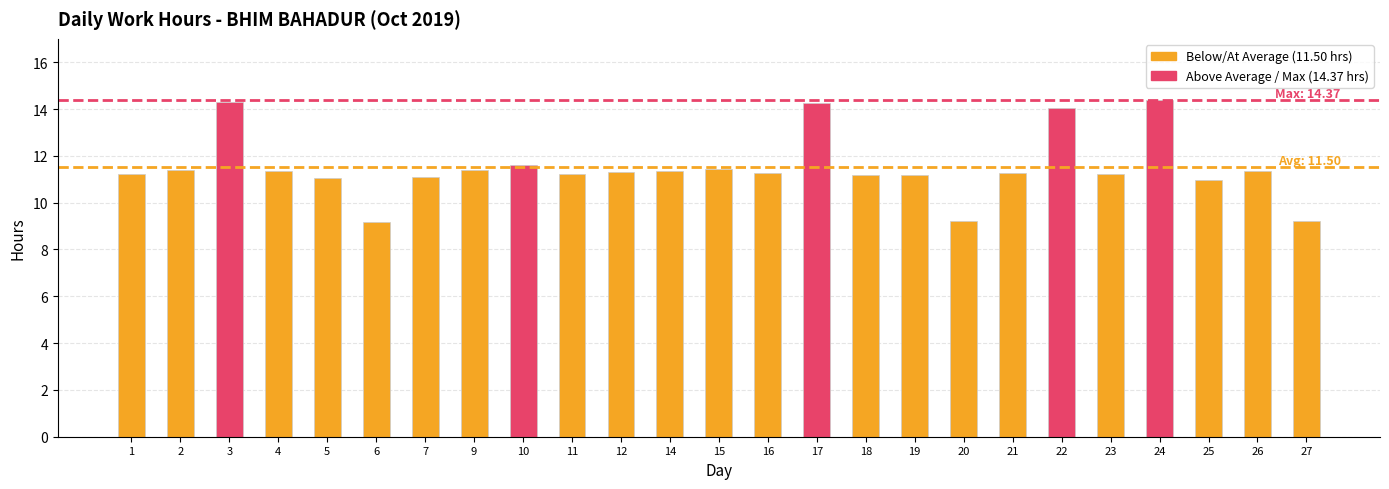

What is the minimum value shown in the chart?

9.2